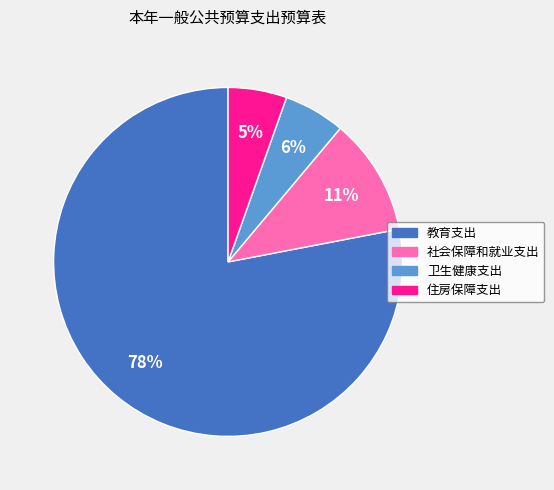

To the nearest percent, what portion does 卫生健康支出 represent?

6%